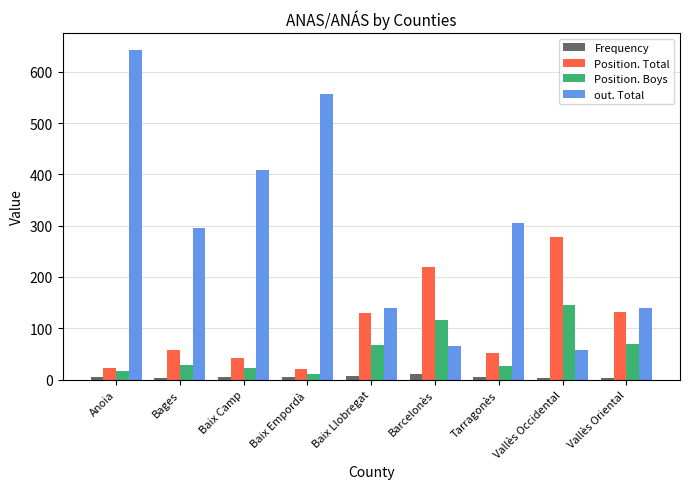

What is the label of the 2nd bar from the left?

Bages